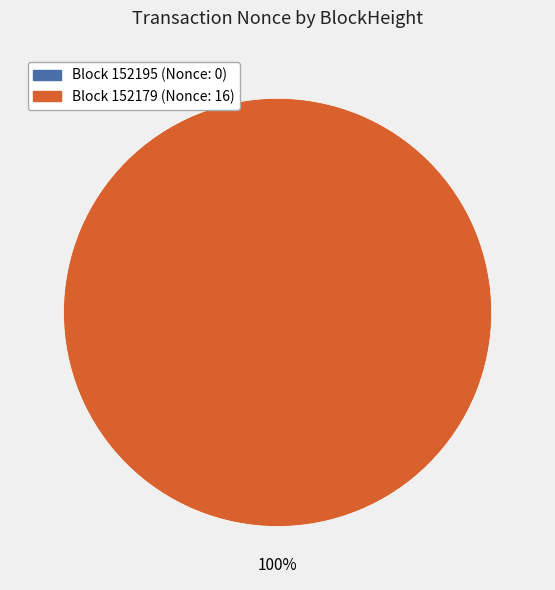

Is the sum of 152195 and 152179 greater than half?

Yes